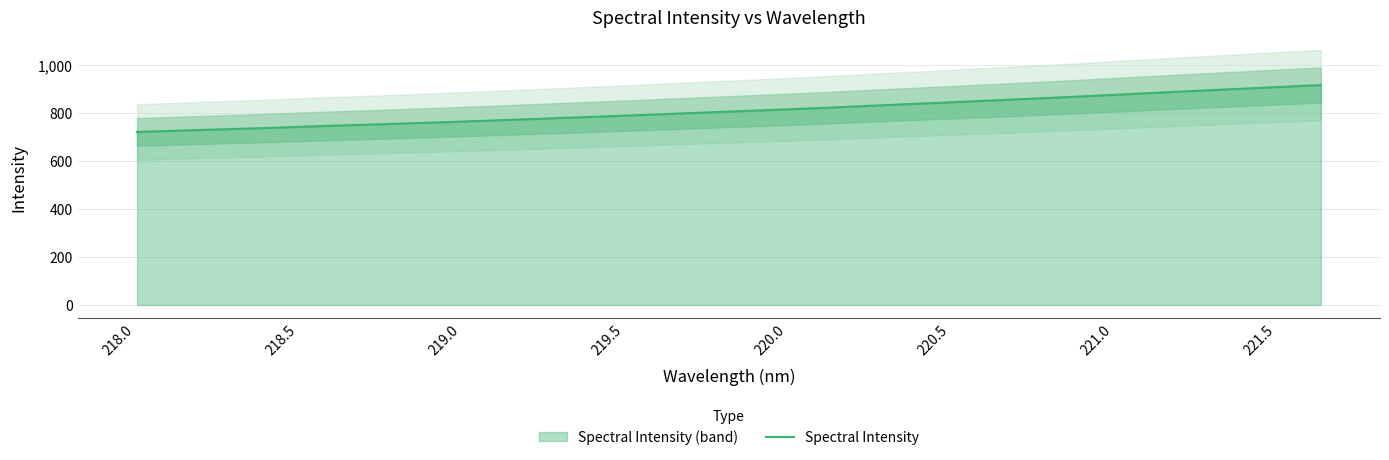

Count the number of data series in this chart.

1